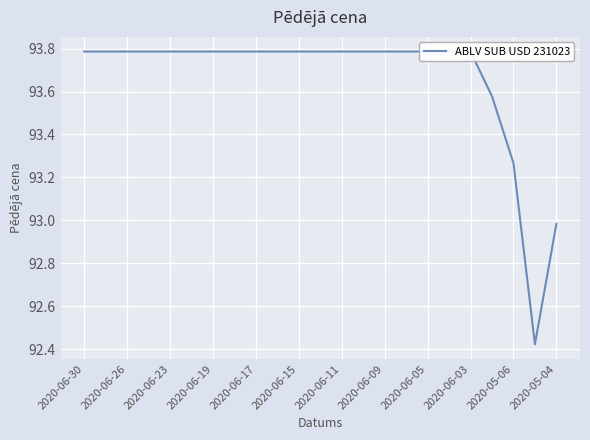

What is the smallest value displayed?

92.4